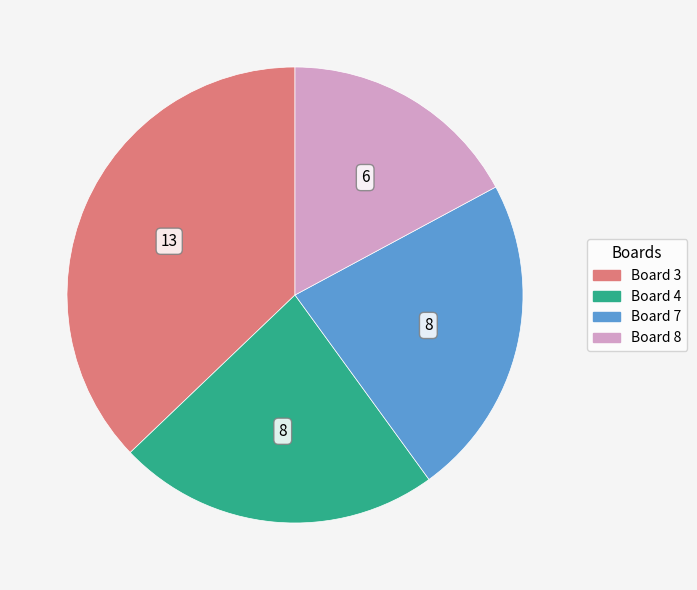

Is there any slice that represents more than half of the pie?

No